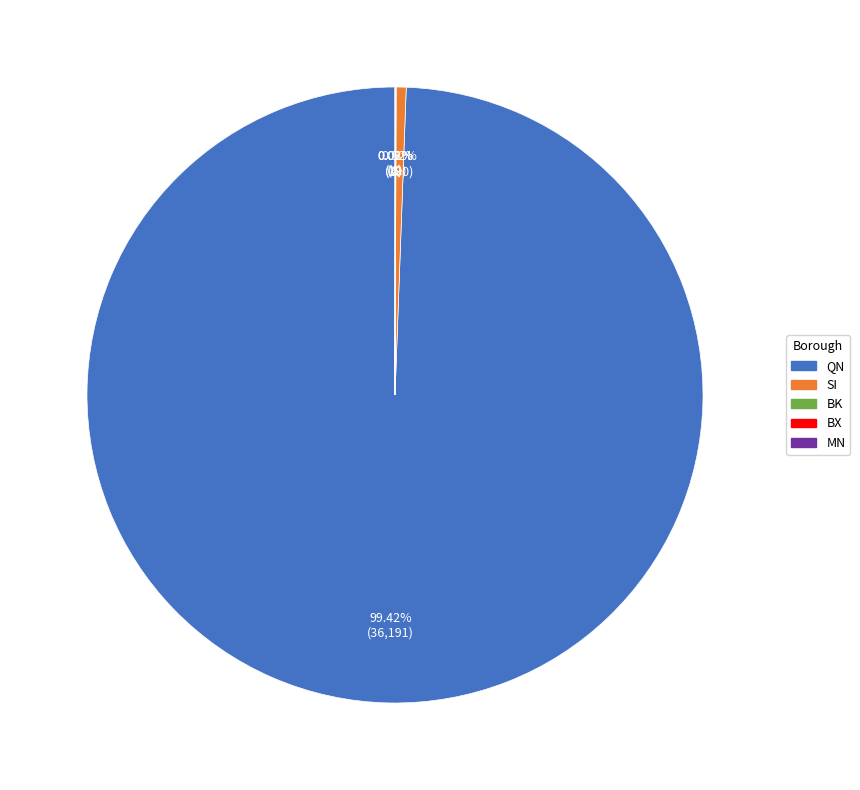

Does any single category account for the majority?

Yes